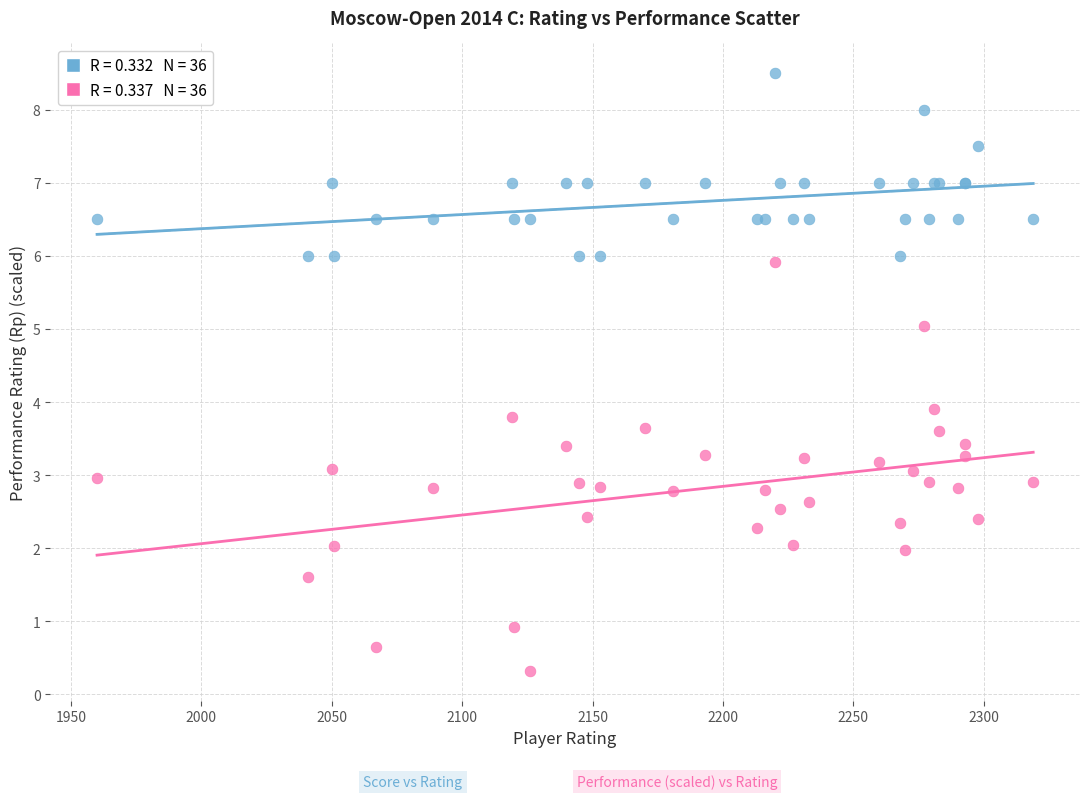

Across all series, what Y value is closest to 4?

3.9